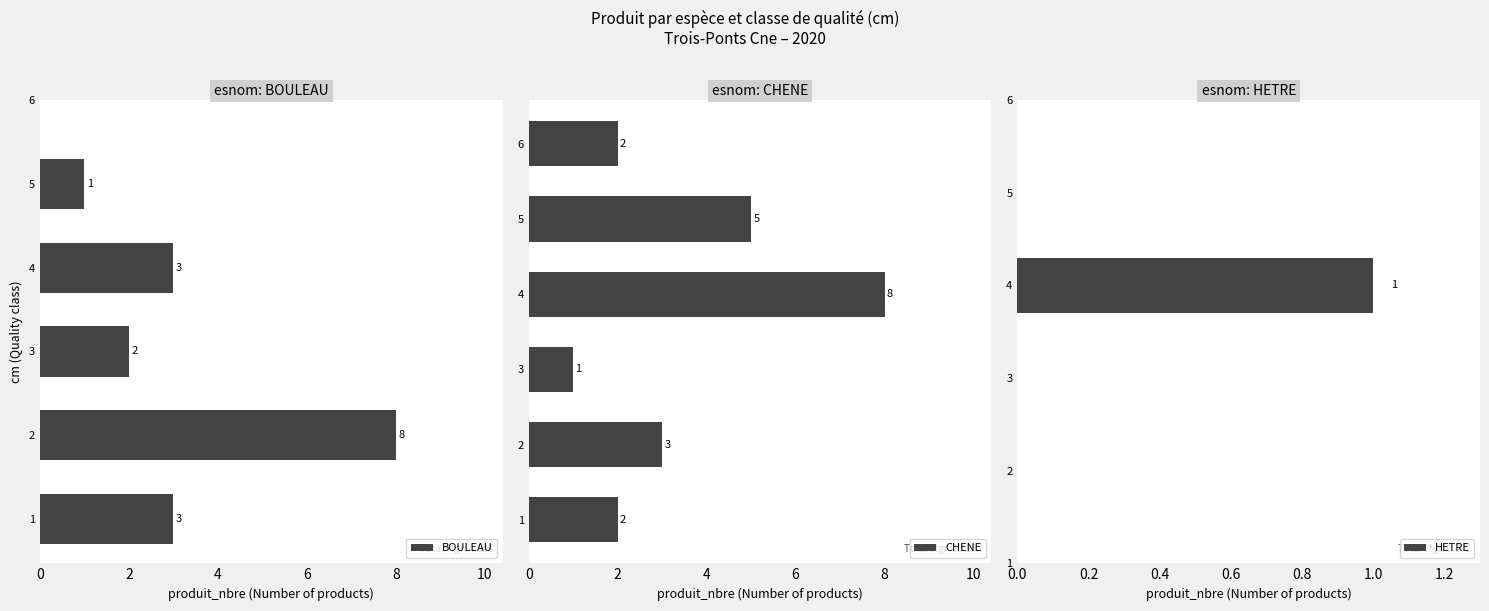

How many groups of bars are there?

12